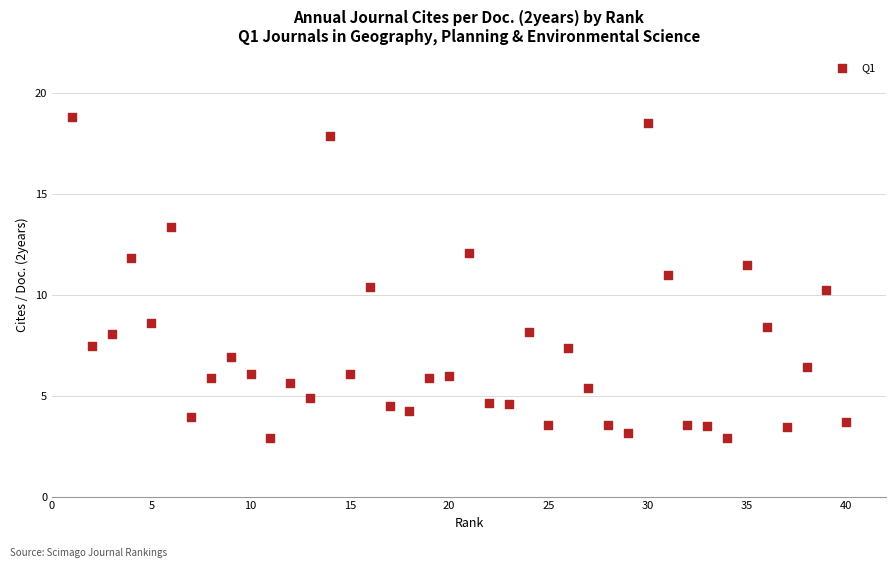

What is the range of X values (max minus min)?

39.0